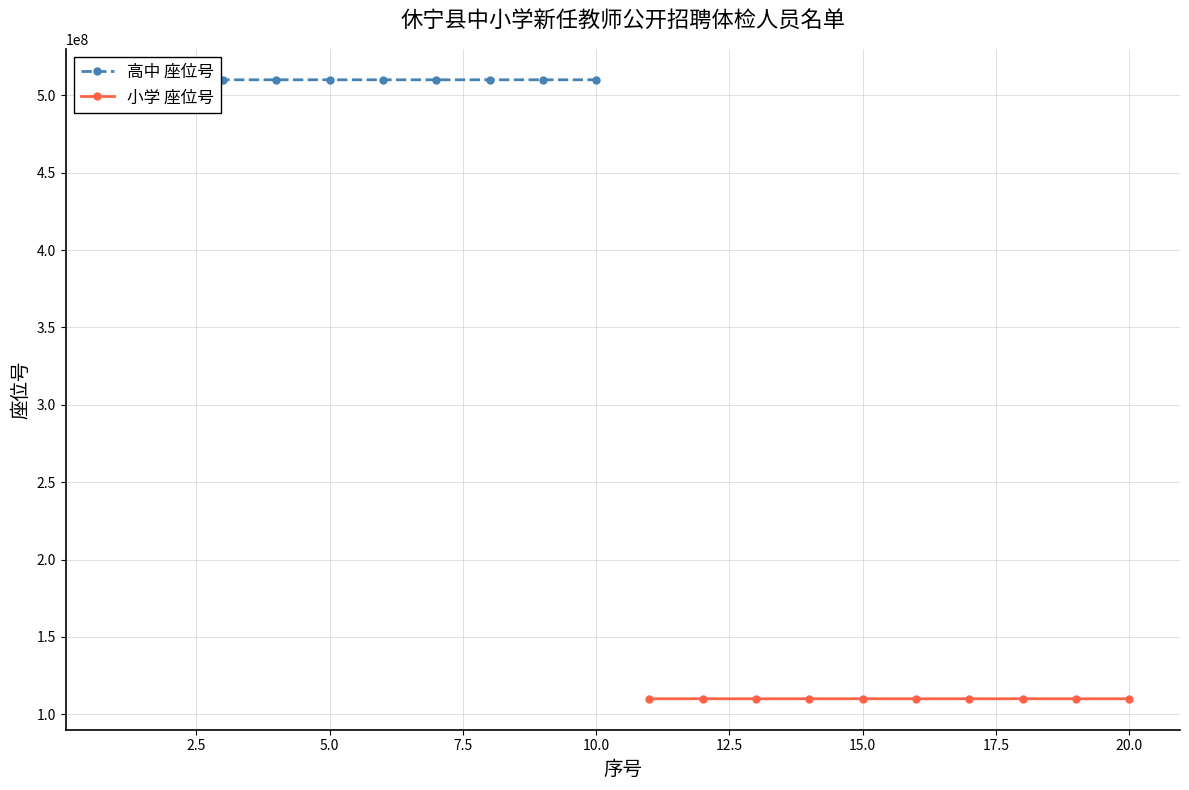

Count the 高中 座位号 values in the range 510006913 to 510008019.

6